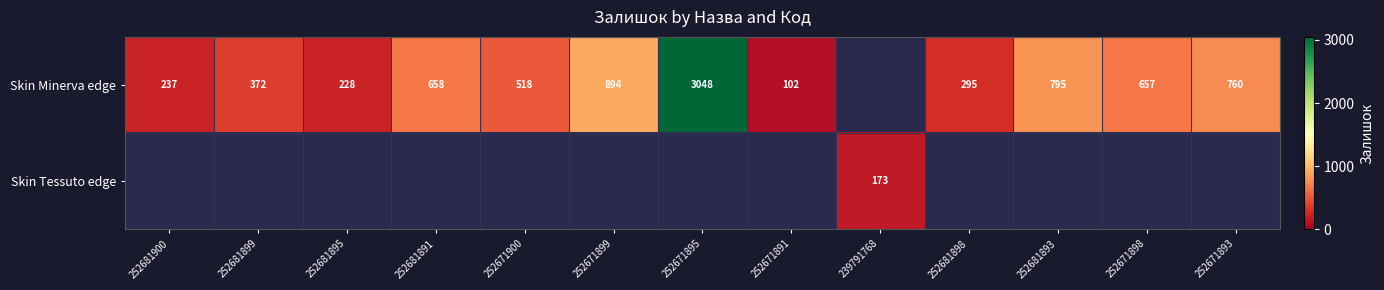

The value of Skin Minerva edge at 252681899 is 372. True or false?

True